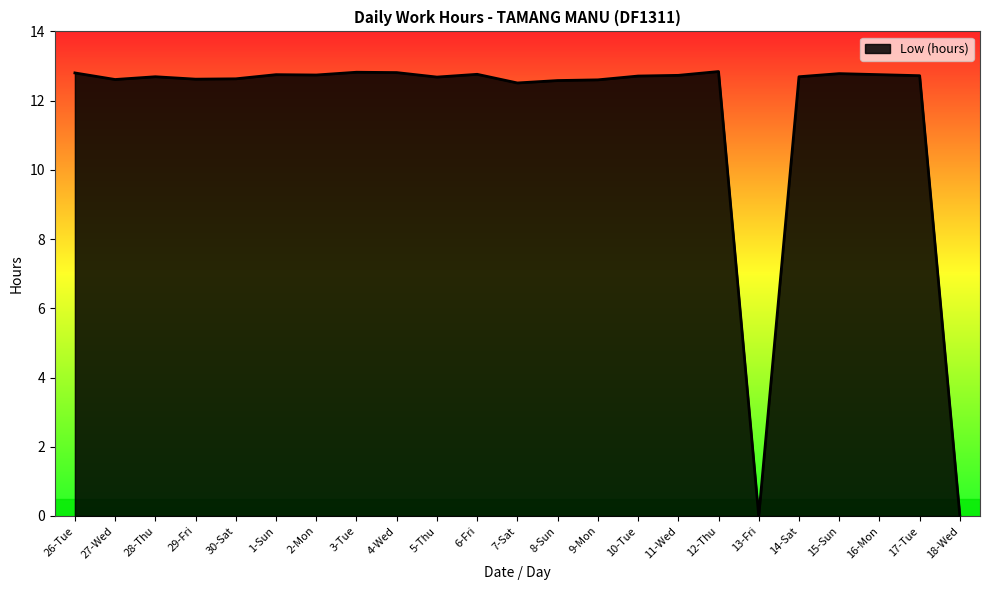

What is the maximum value shown in the chart?

12.8